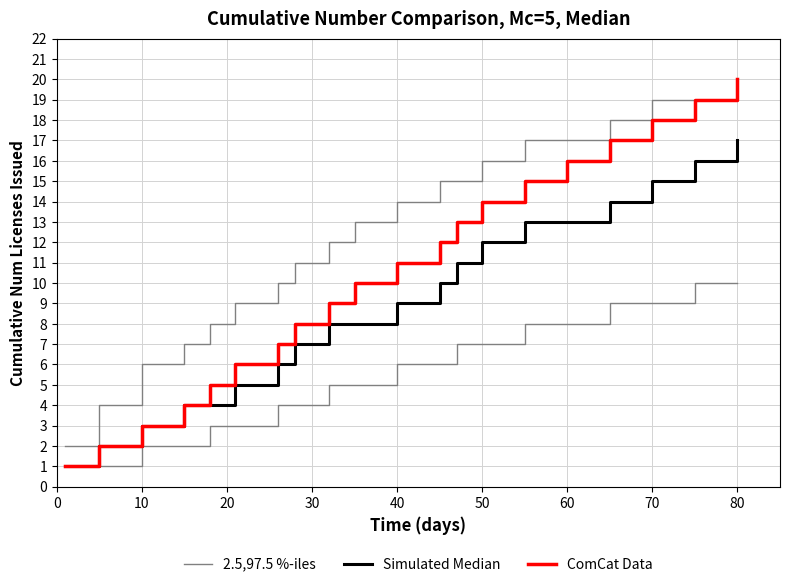

Is it true that Simulated Median equals 8 at 18?

False